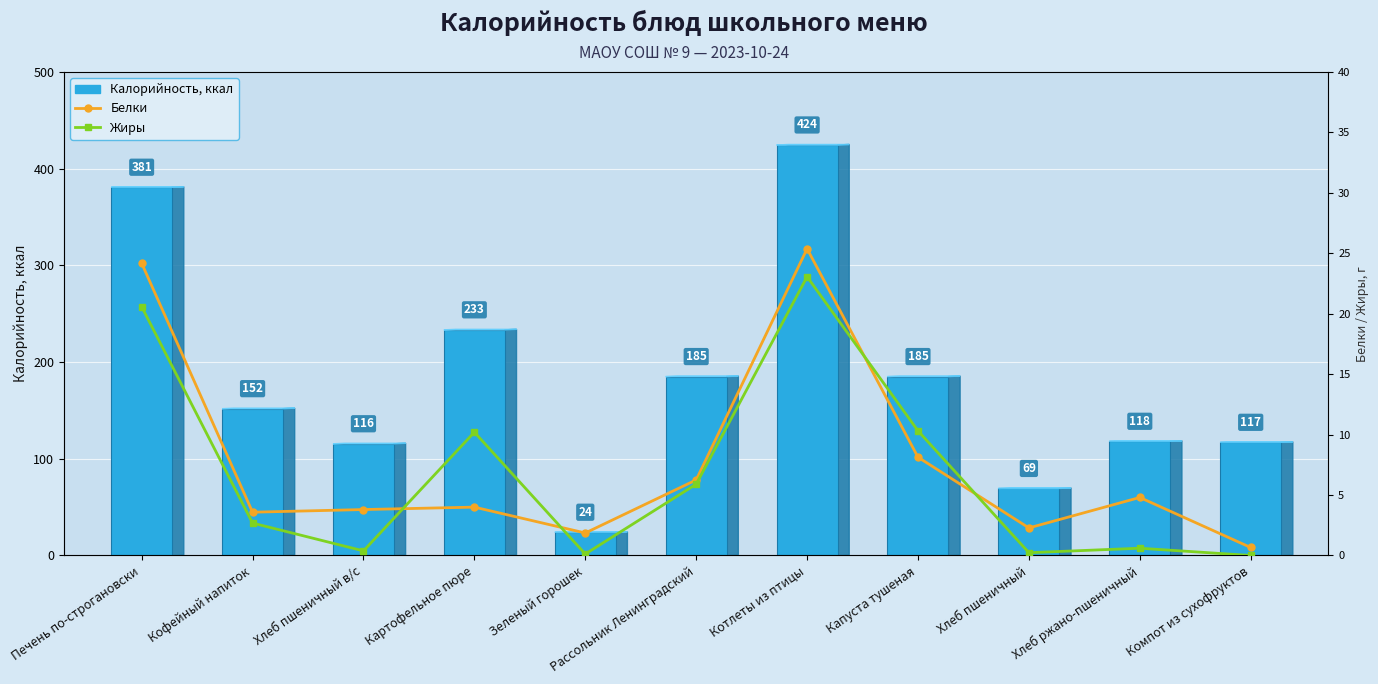

What is the label of the 4th bar from the left?

Картофельное пюре